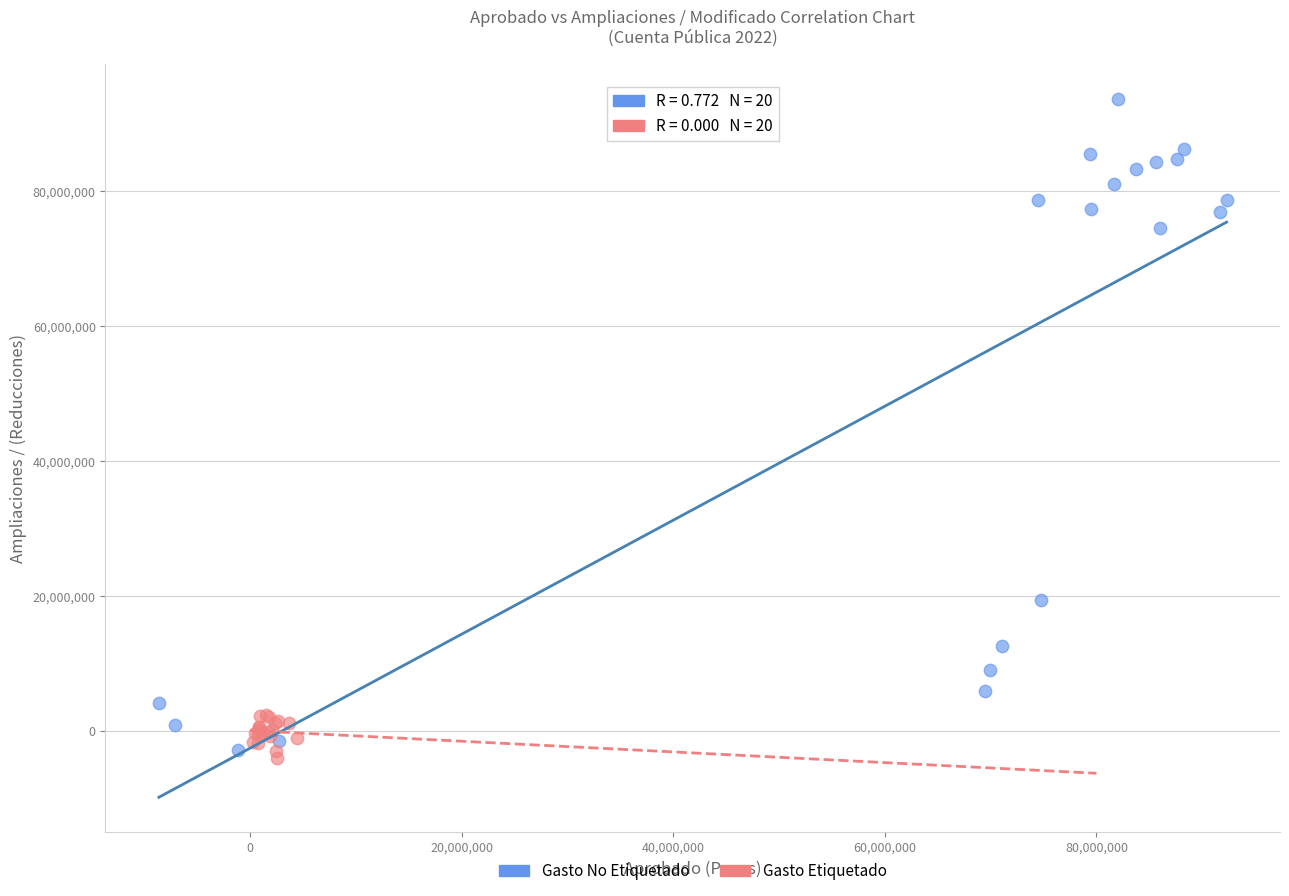

Which series contains the highest Y value?

Gasto No Etiquetado